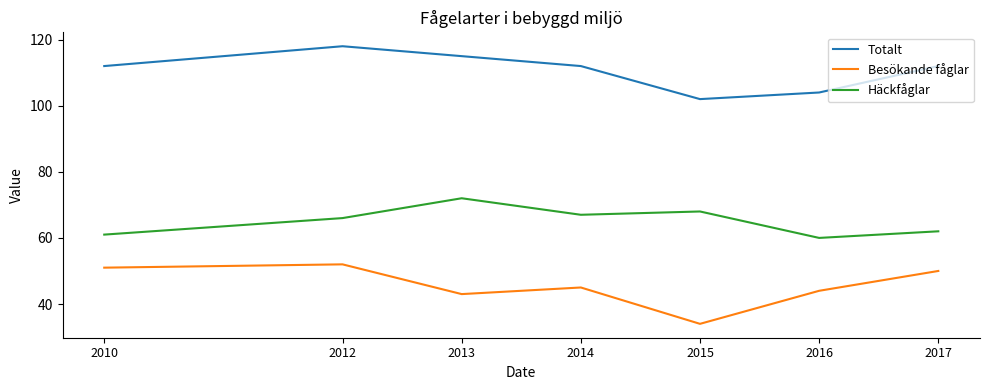

Which series has the largest range (max minus min)?

Besökande fåglar